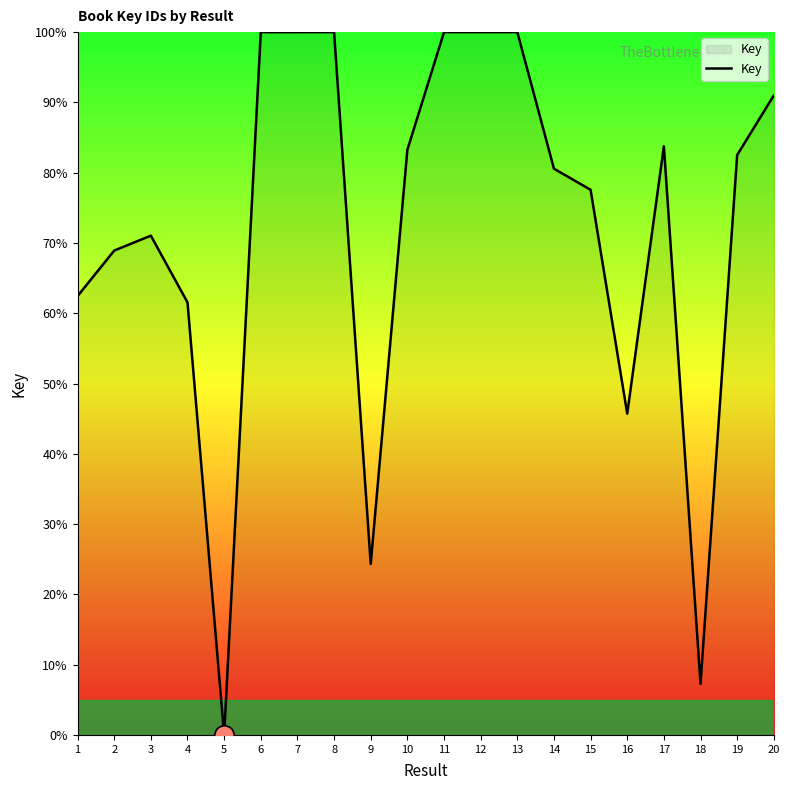

What is the greatest value displayed?

100.0